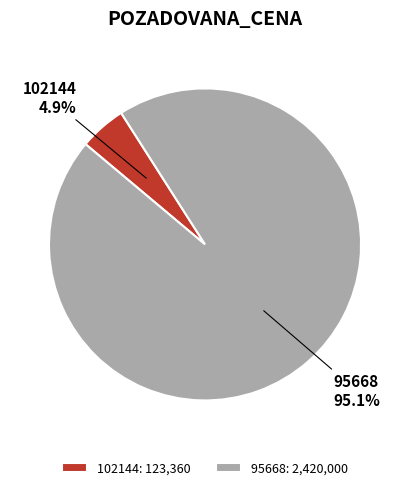

What is the largest slice in the pie chart?

95668